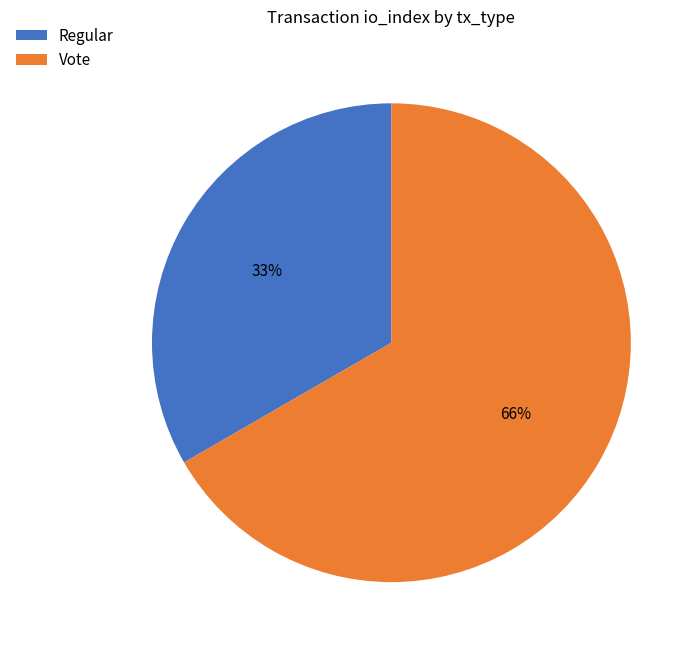

Is there a majority slice in this chart?

Yes